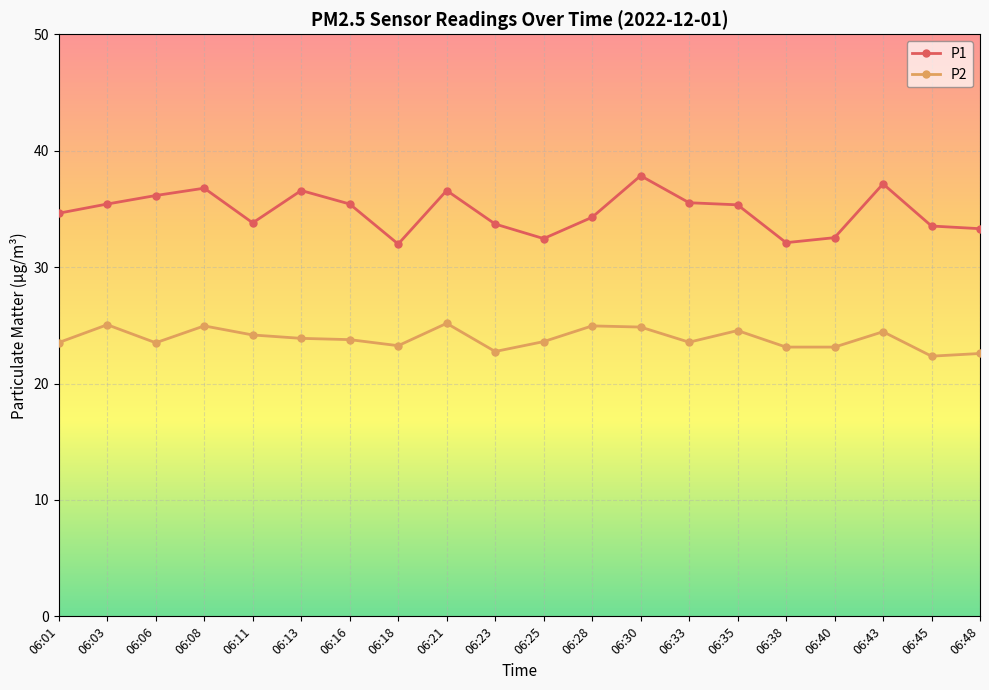

List the series in order of their overall mean, highest first.

P1, P2